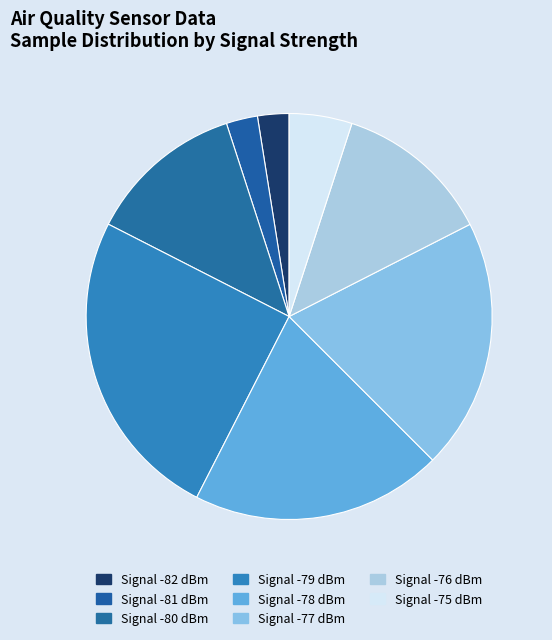

How many slices are in this pie chart?

8